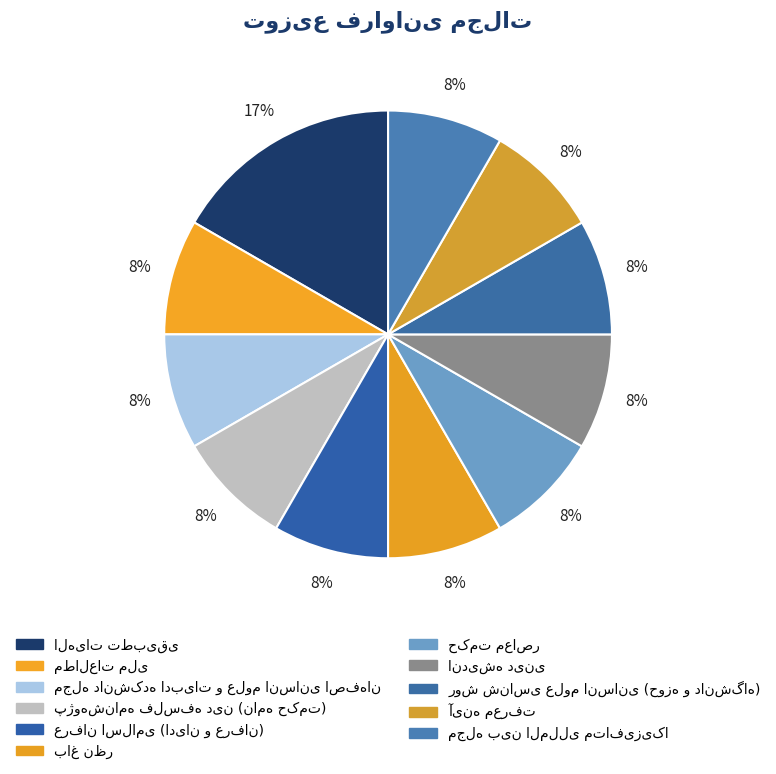

How many slices are in this pie chart?

11